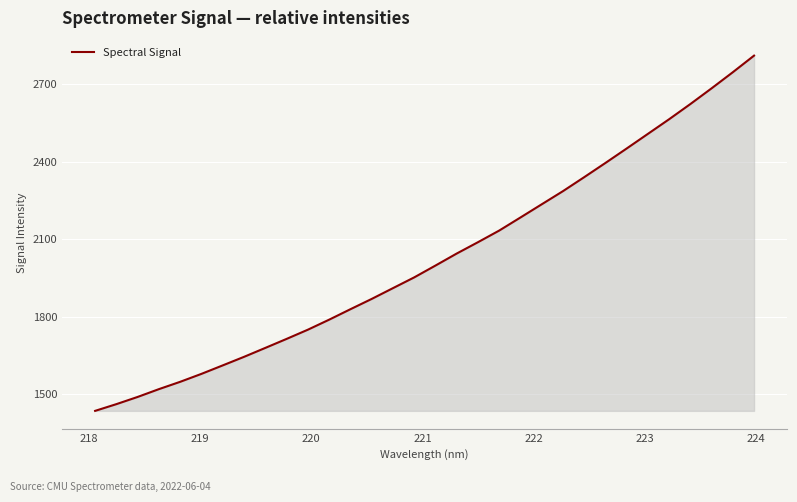

What is the difference between the maximum and minimum values?

1373.4